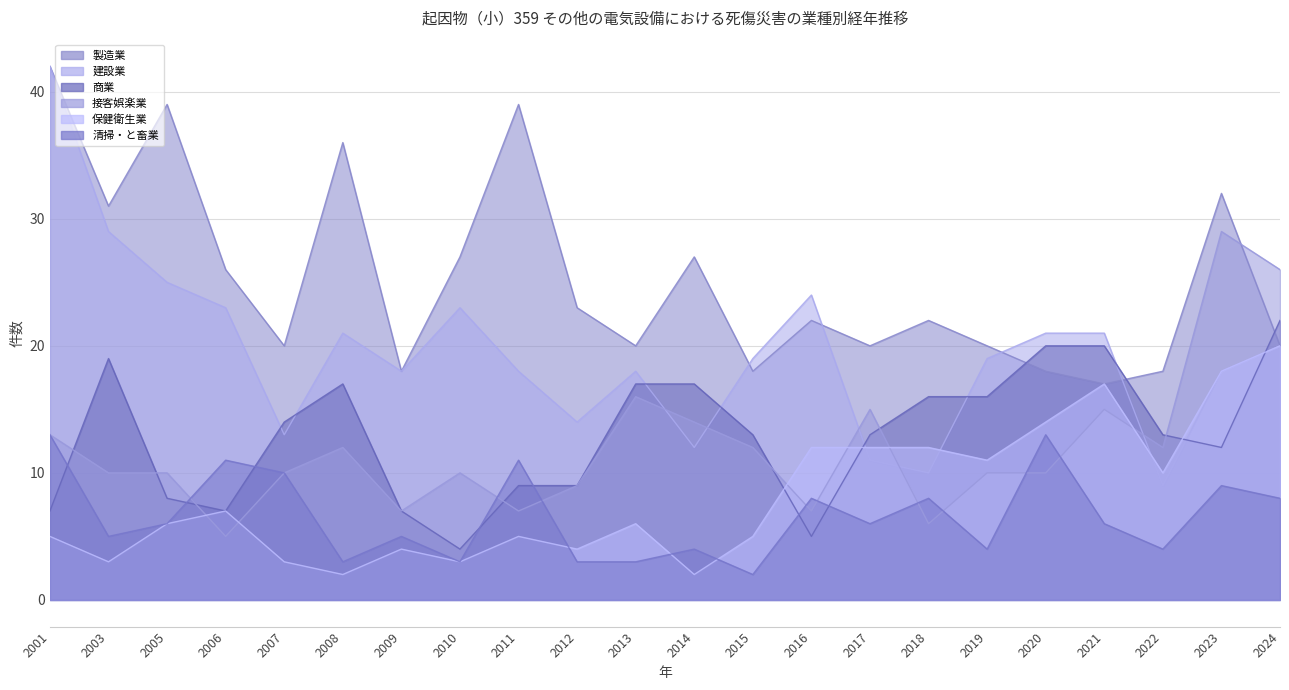

What are all the series names shown in the legend?

製造業, 建設業, 商業, 接客娯楽業, 保健衛生業, 清掃・と畜業